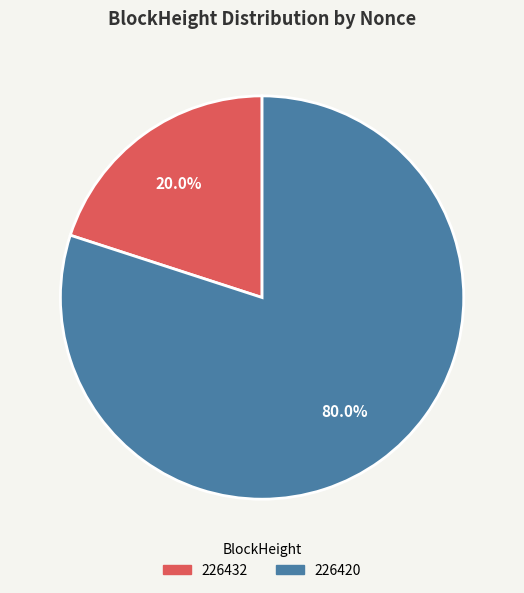

What is the largest slice in the pie chart?

226420